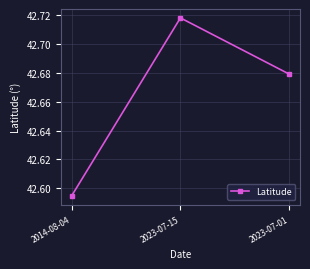

List the labels in order of value, smallest first.

2014-08-04, 2023-07-01, 2023-07-15